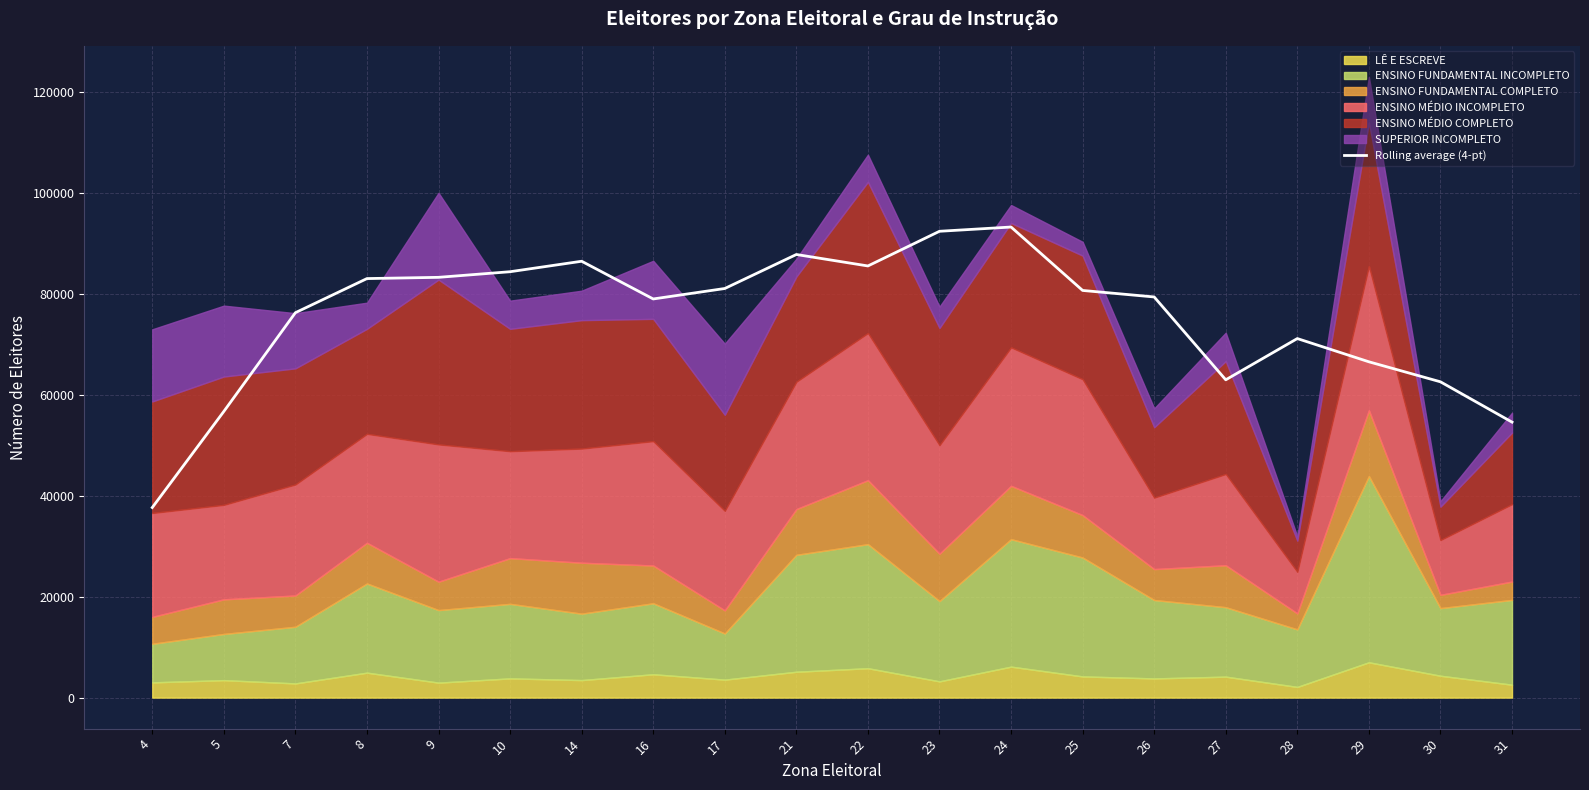

True or false: the data has more than 0 interior local peaks.

True